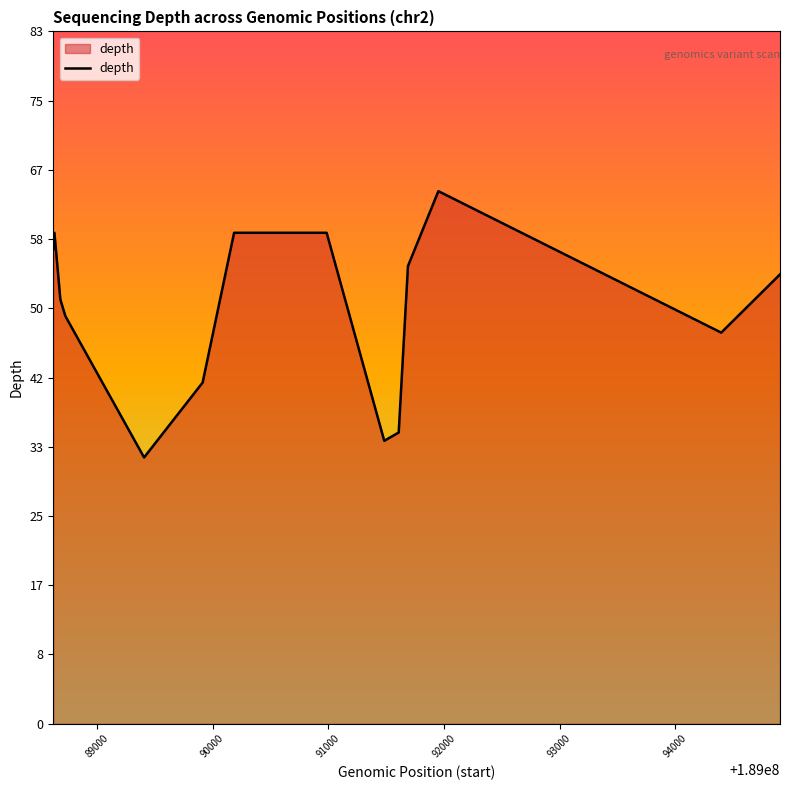

What is the difference between the maximum and minimum values?

32